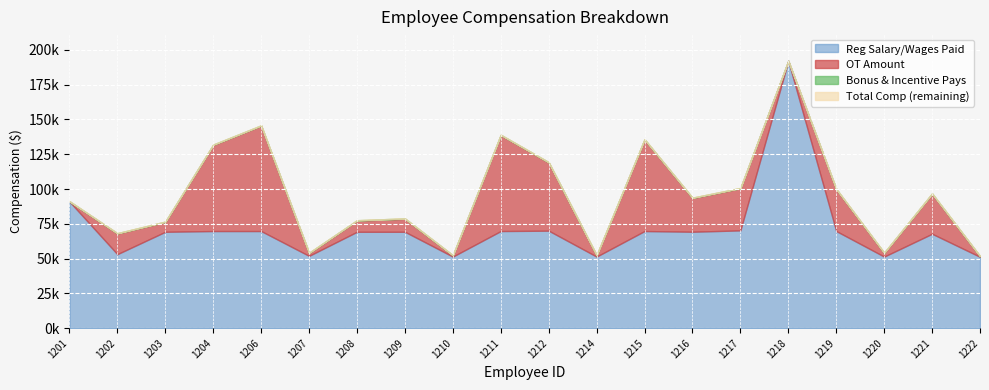

How many positive values does the OT Amount series have?

18